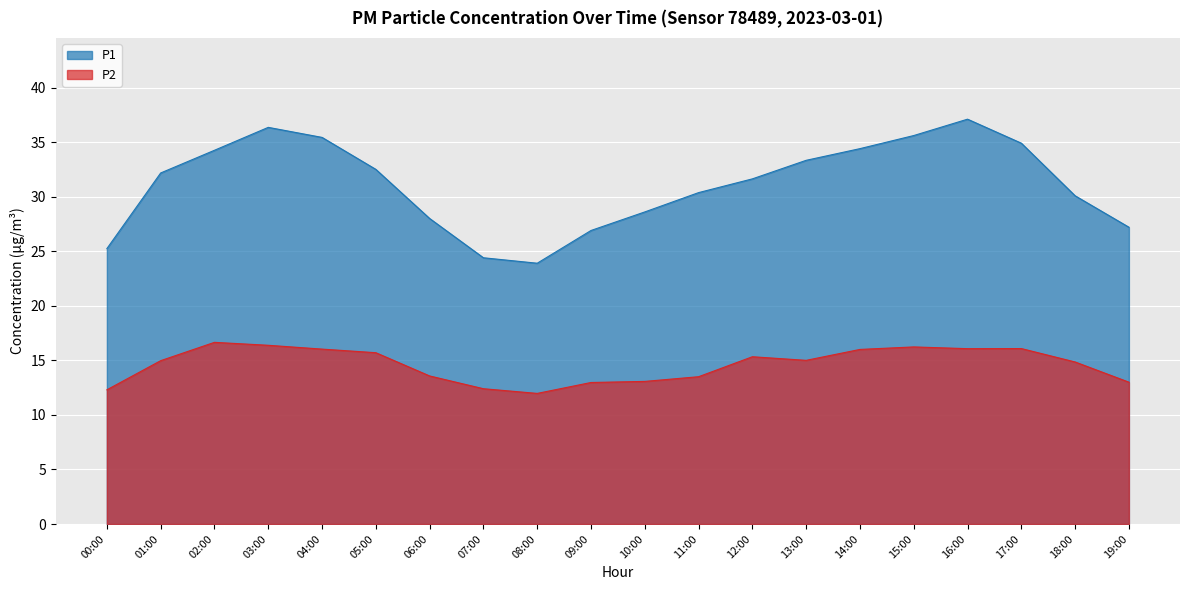

Which series has the widest spread of values?

P1